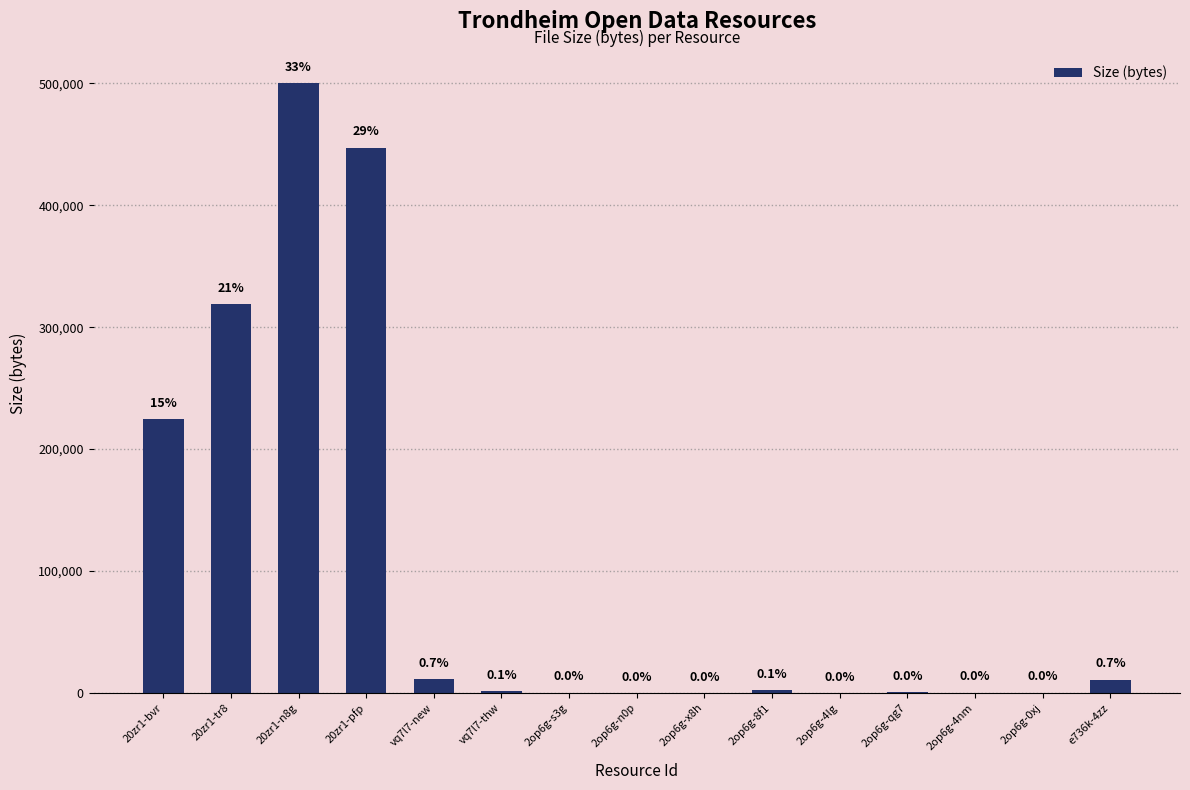

Are the bars horizontal?

No